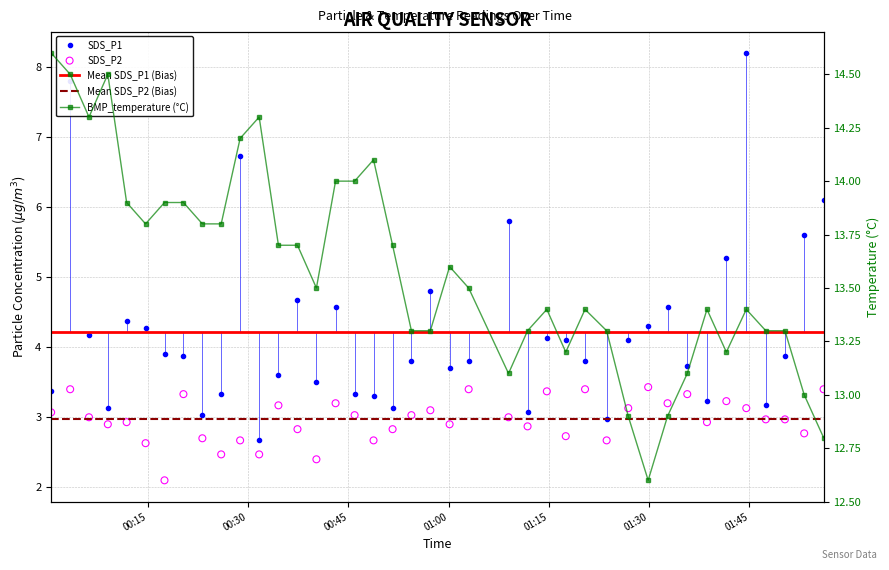

Which series reaches the maximum Y coordinate?

BMP_temperature